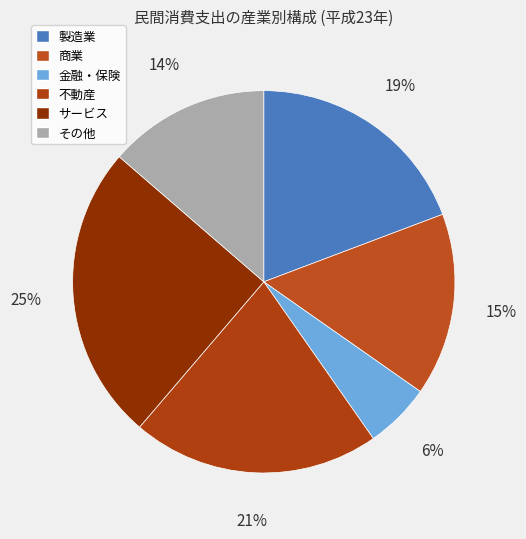

True or false: サービス accounts for 25% of the total.

True